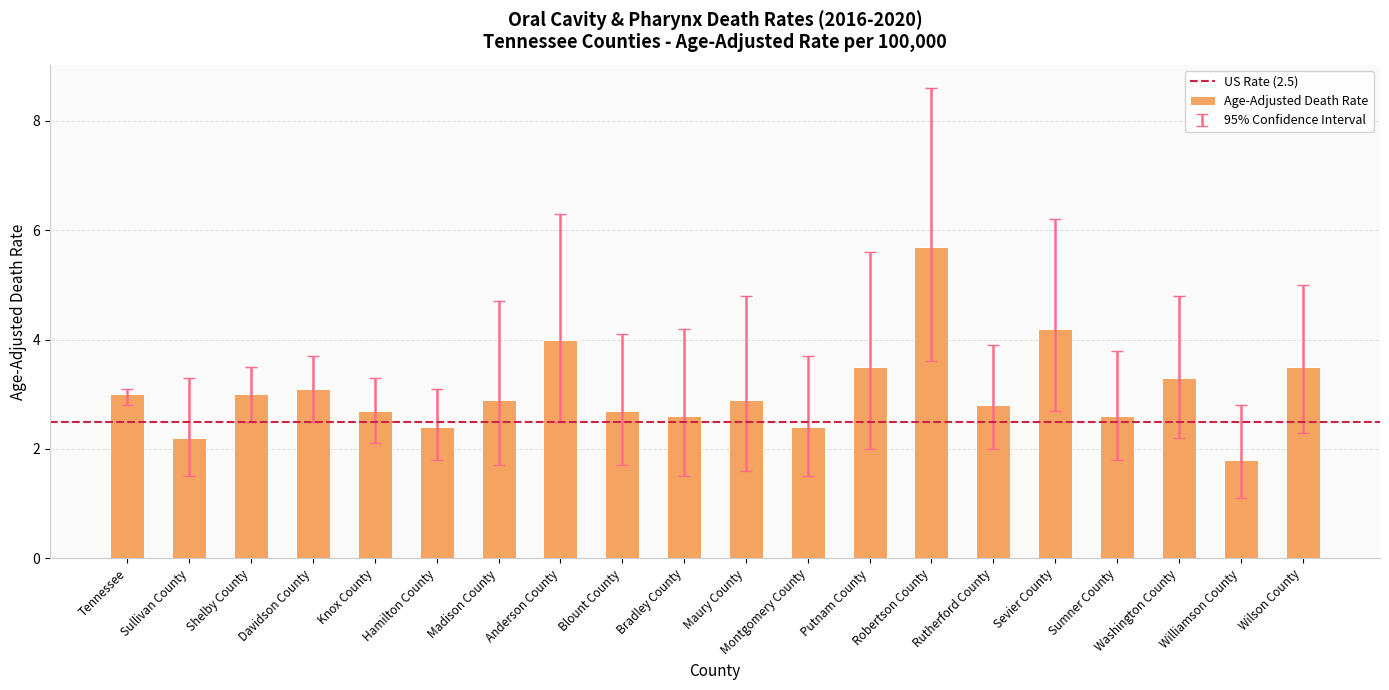

What is the difference between the maximum and minimum values?

3.9